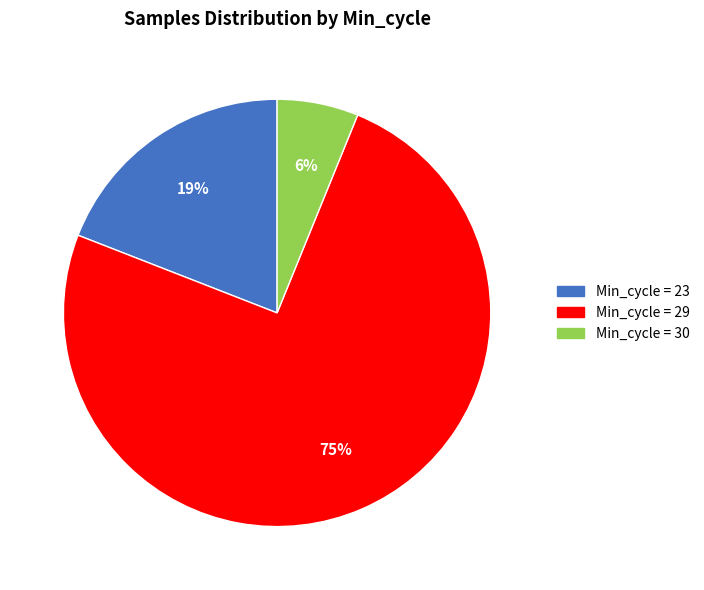

How many slices are in this pie chart?

3